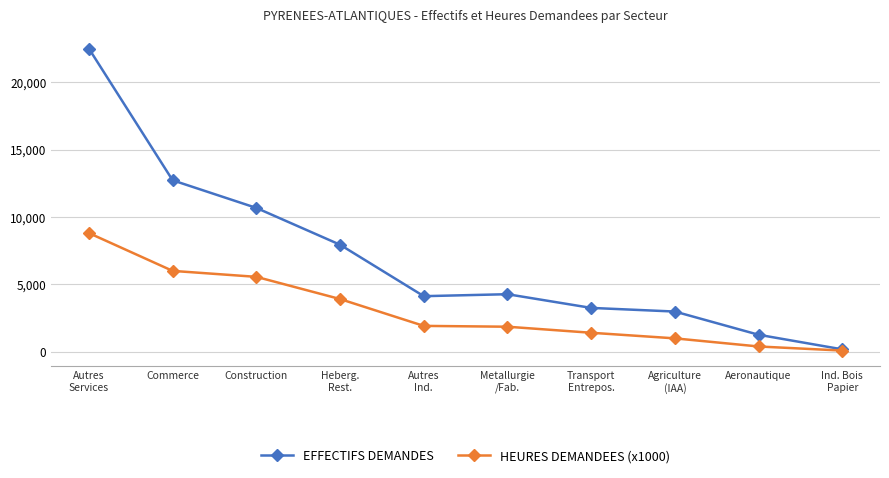

List the series in order of their overall mean, highest first.

EFFECTIFS DEMANDES, HEURES DEMANDEES (x1000)